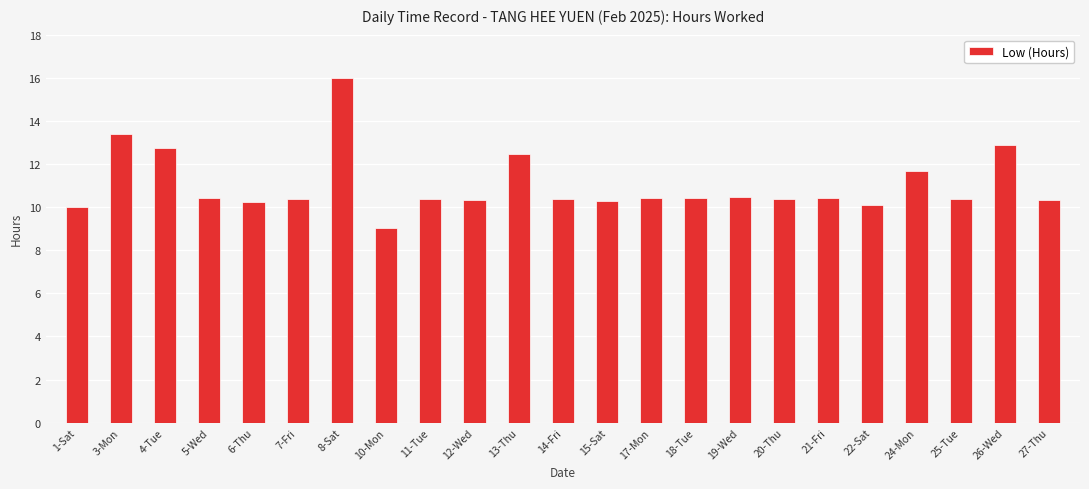

Approximately how many times larger is the value at 25-Tue compared to 15-Sat?

1.0